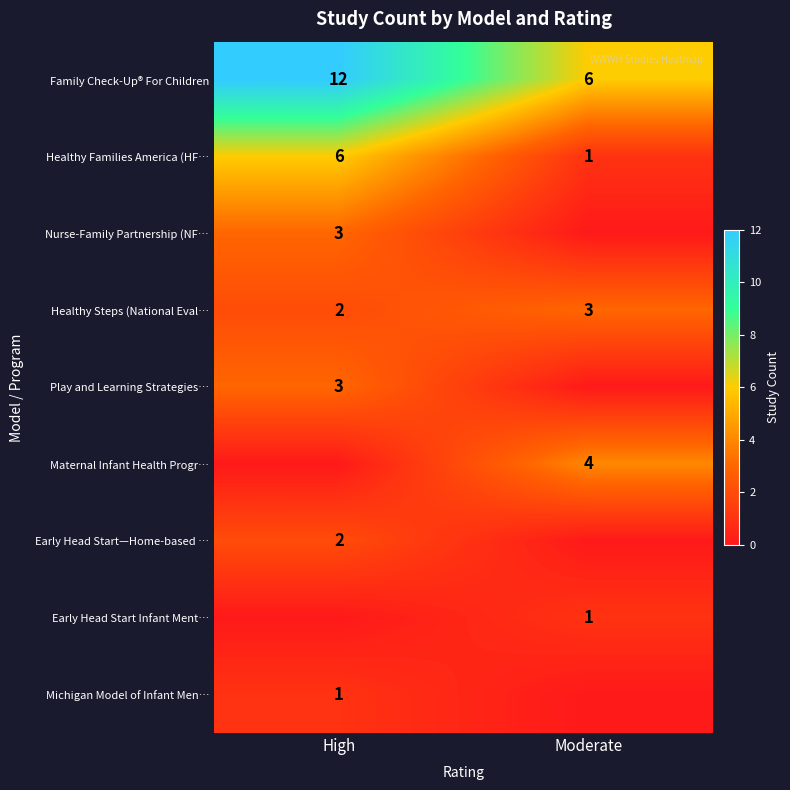

Is it true that Healthy Steps (National Eval… equals 1 at High?

False